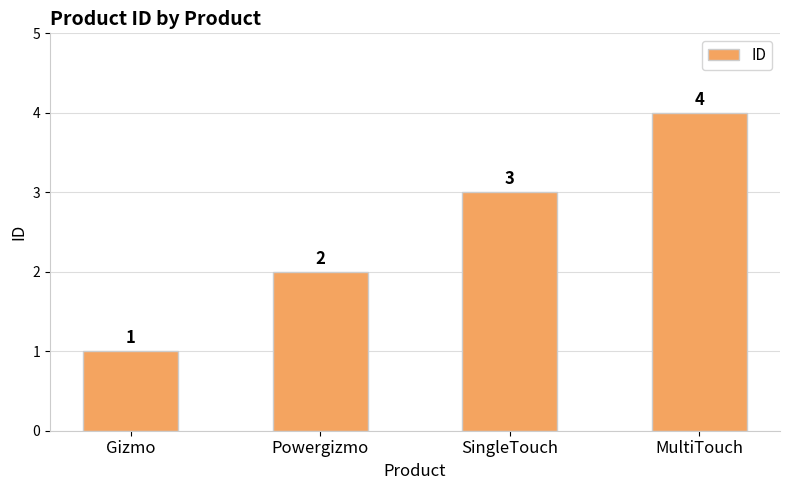

Reading left to right, what are all the values shown in this chart?

1	2	3	4